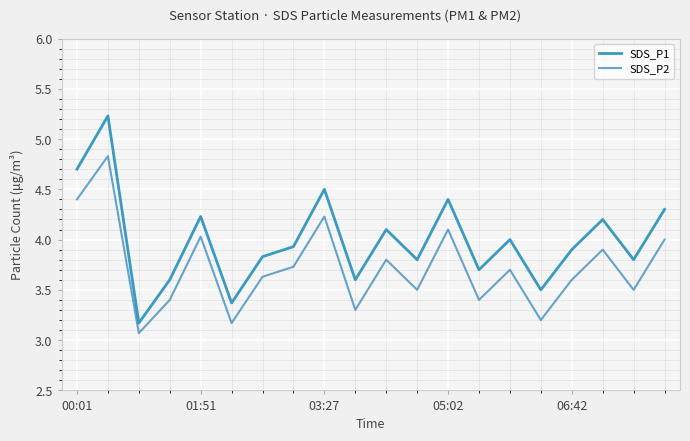

True or false: SDS_P1 and SDS_P2 intersect in this chart.

False